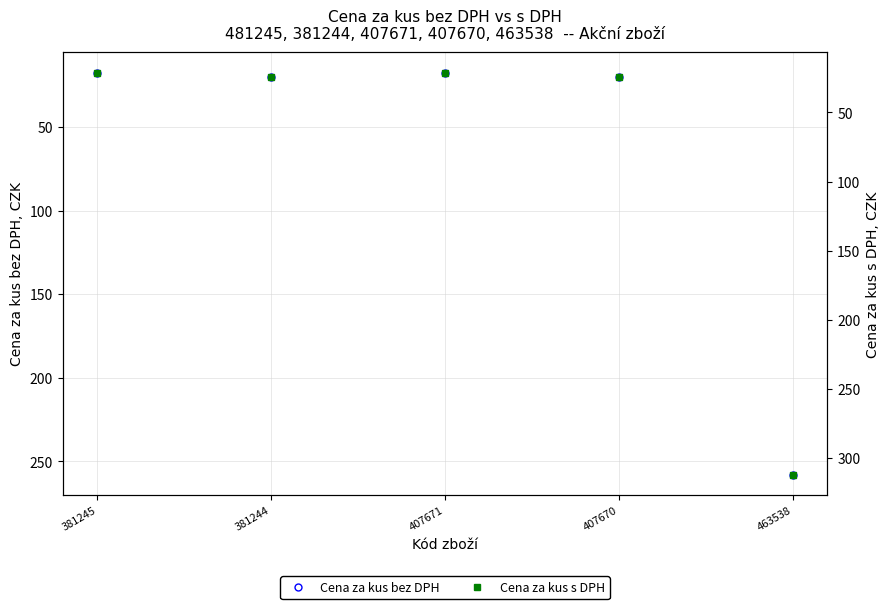

Reading left to right, what are all the values shown in this chart?

Cena za kus bez DPH: 17.5	19.9	17.5	19.9	257.9
Cena za kus s DPH: 21.2	24.1	21.2	24.1	312.1